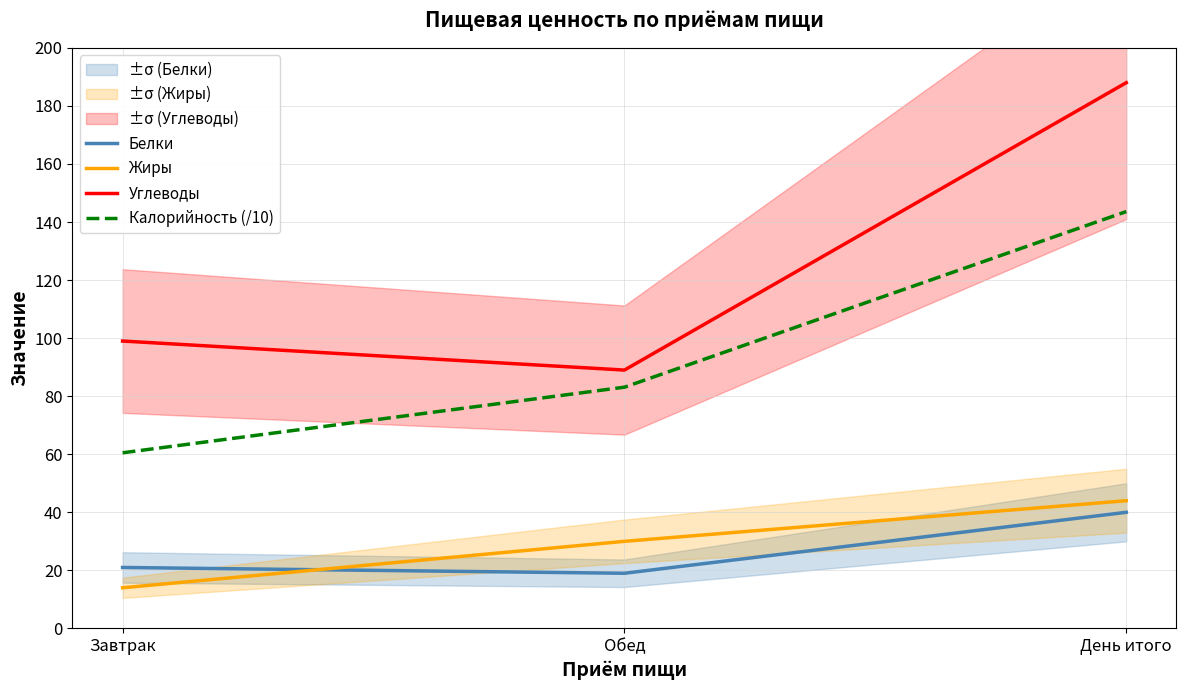

List the labels in order of Жиры value, smallest first.

Завтрак, Обед, День итого